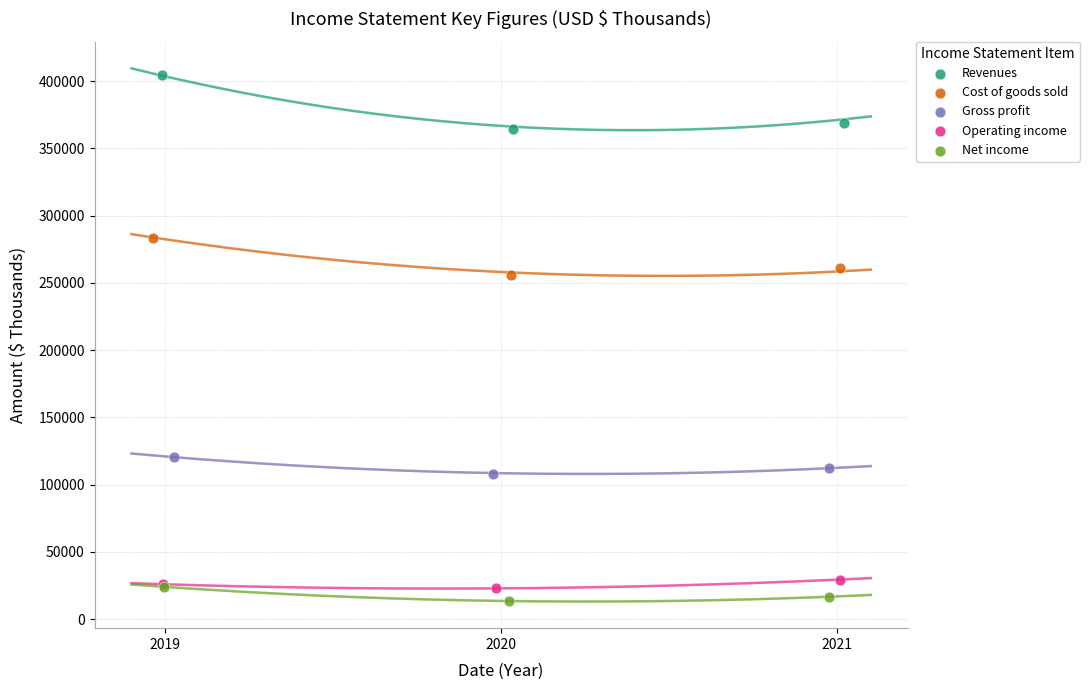

Which series has the largest Y range (max minus min)?

Revenues